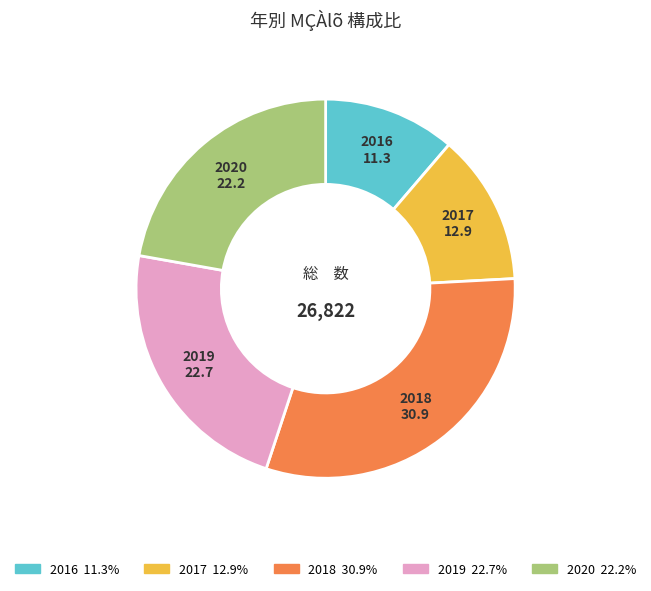

Which has a higher value, 2016 or 2018?

2018